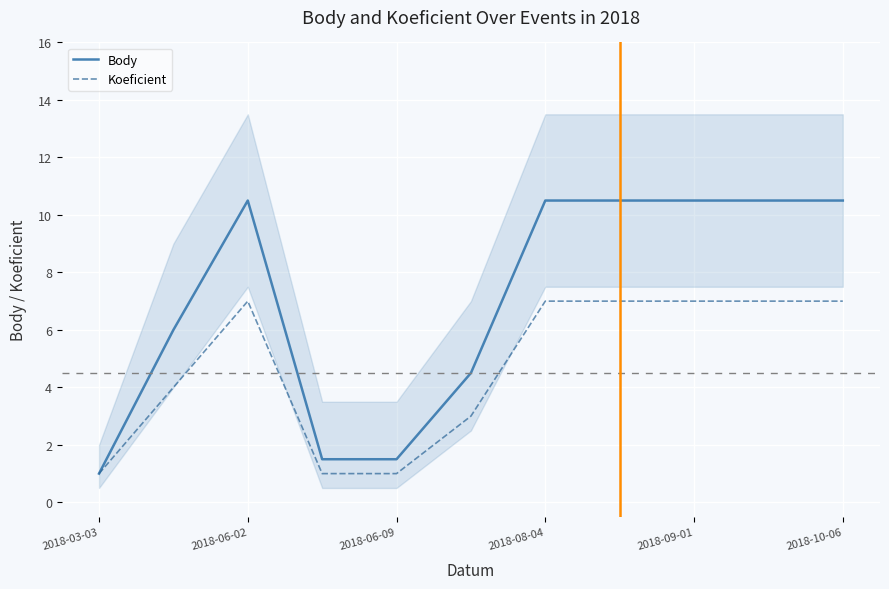

Is it true that Koeficient equals 7.0 at 2018-06-02?

True